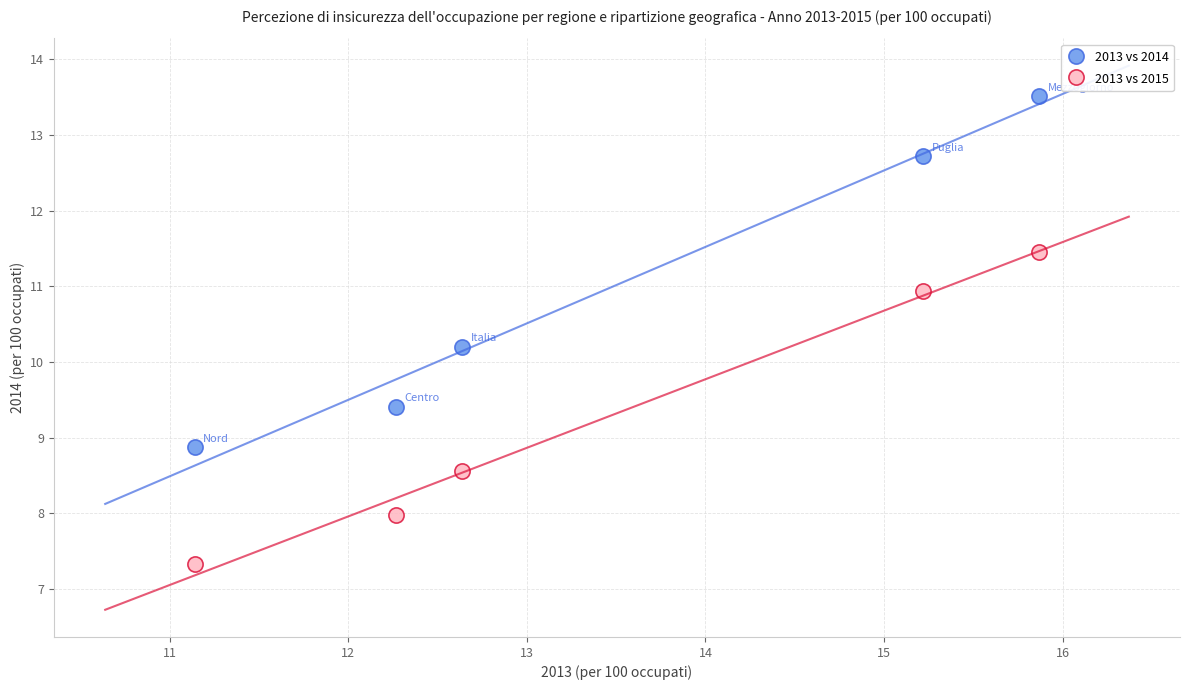

Across all series, what Y value is closest to 10?

10.2